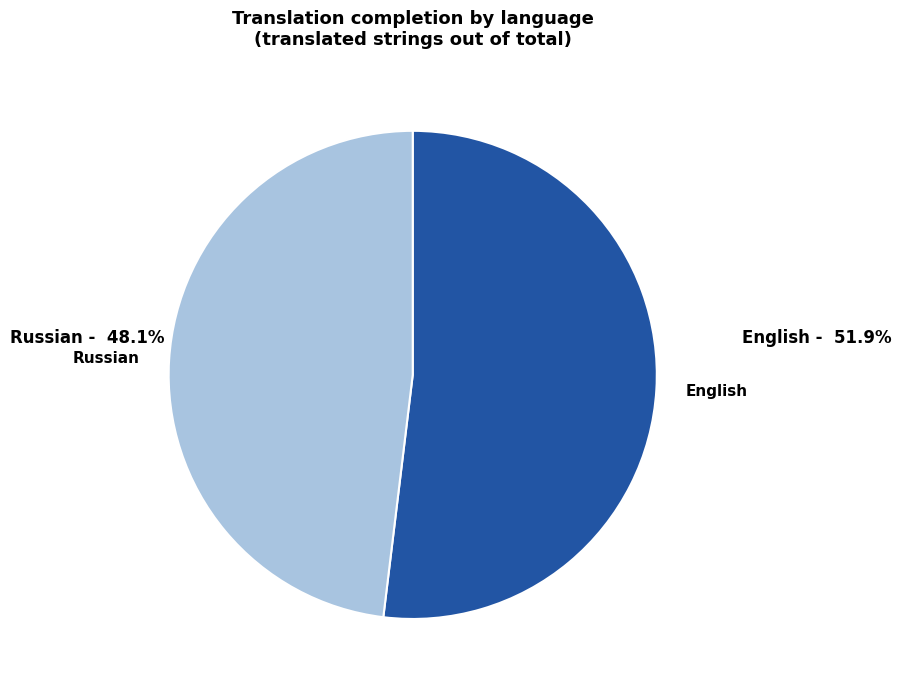

Between Russian and English, which is larger?

English